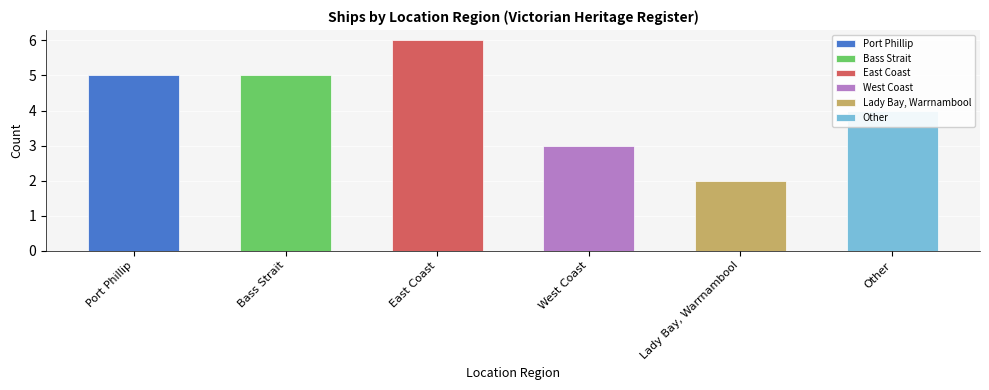

What is the sum of the values at Bass Strait and Lady Bay, Warrnambool?

7